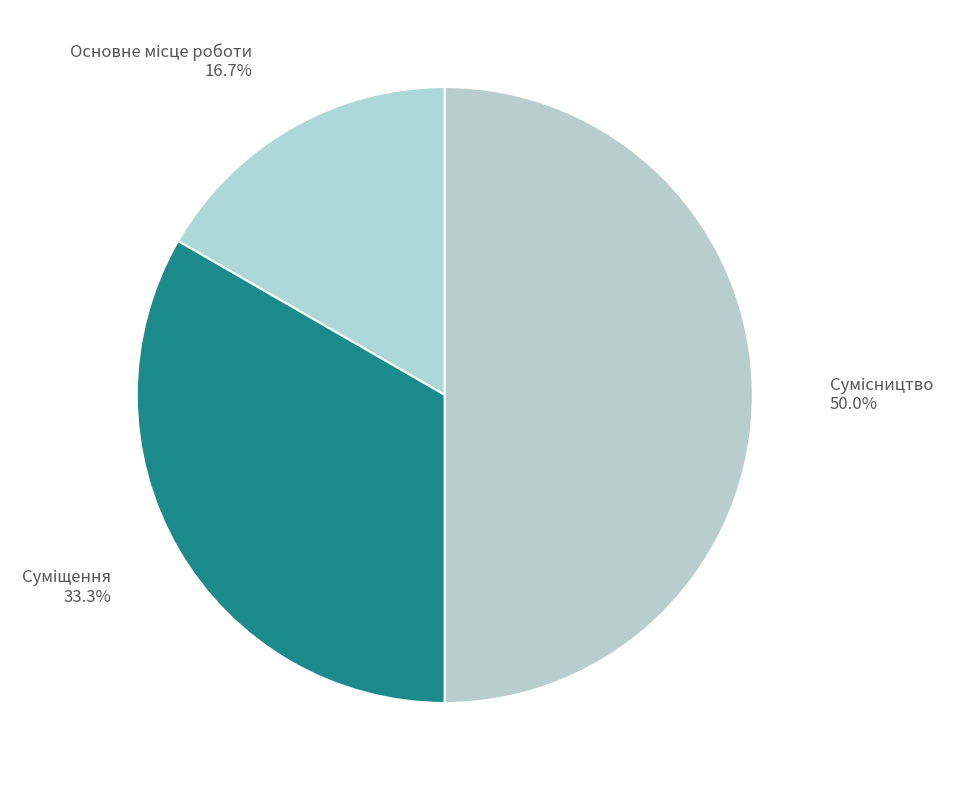

Between Суміщення and Сумісництво, which is larger?

Сумісництво